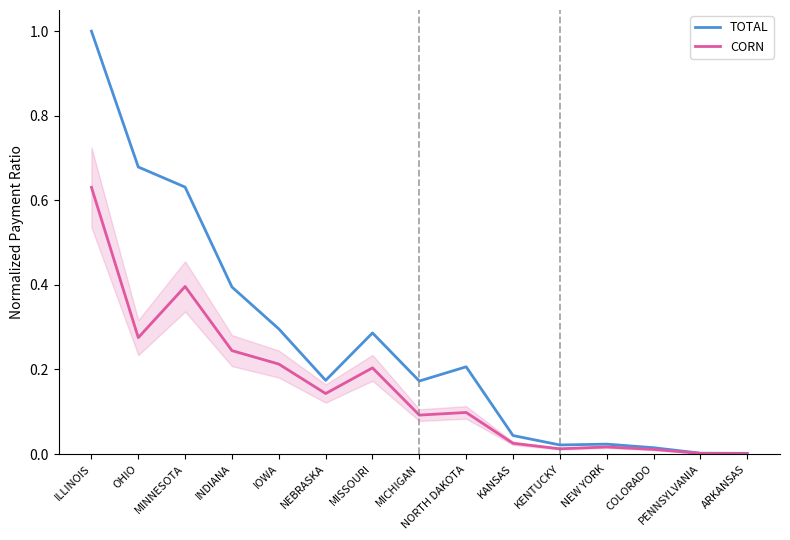

List the series in order of their peak value, highest first.

TOTAL, CORN